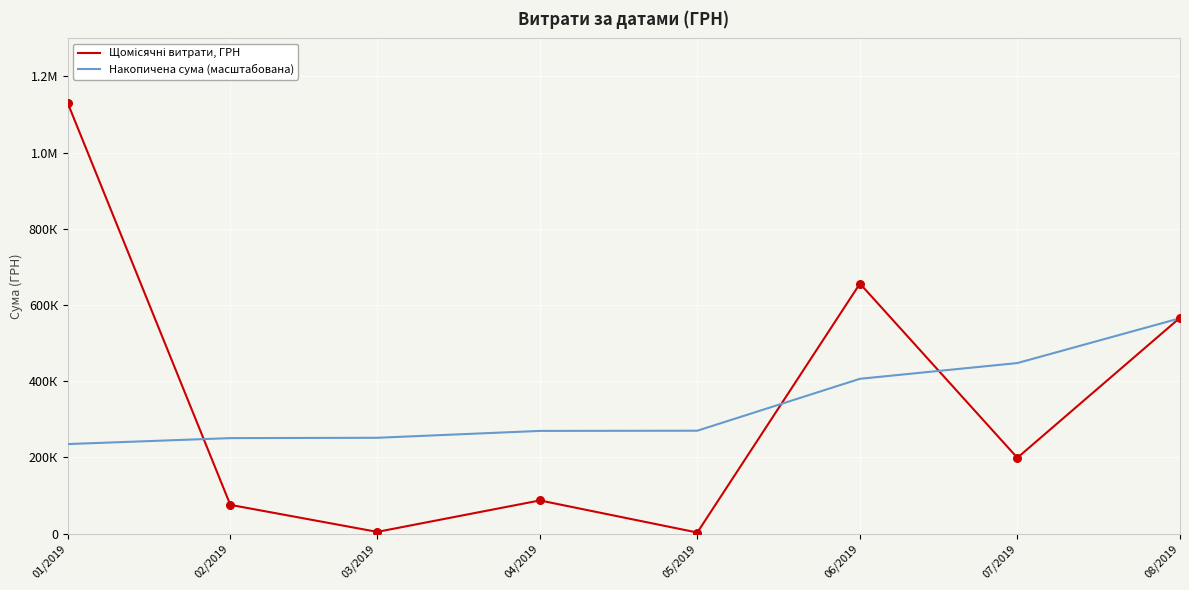

Does the chart have visible grid lines?

Yes